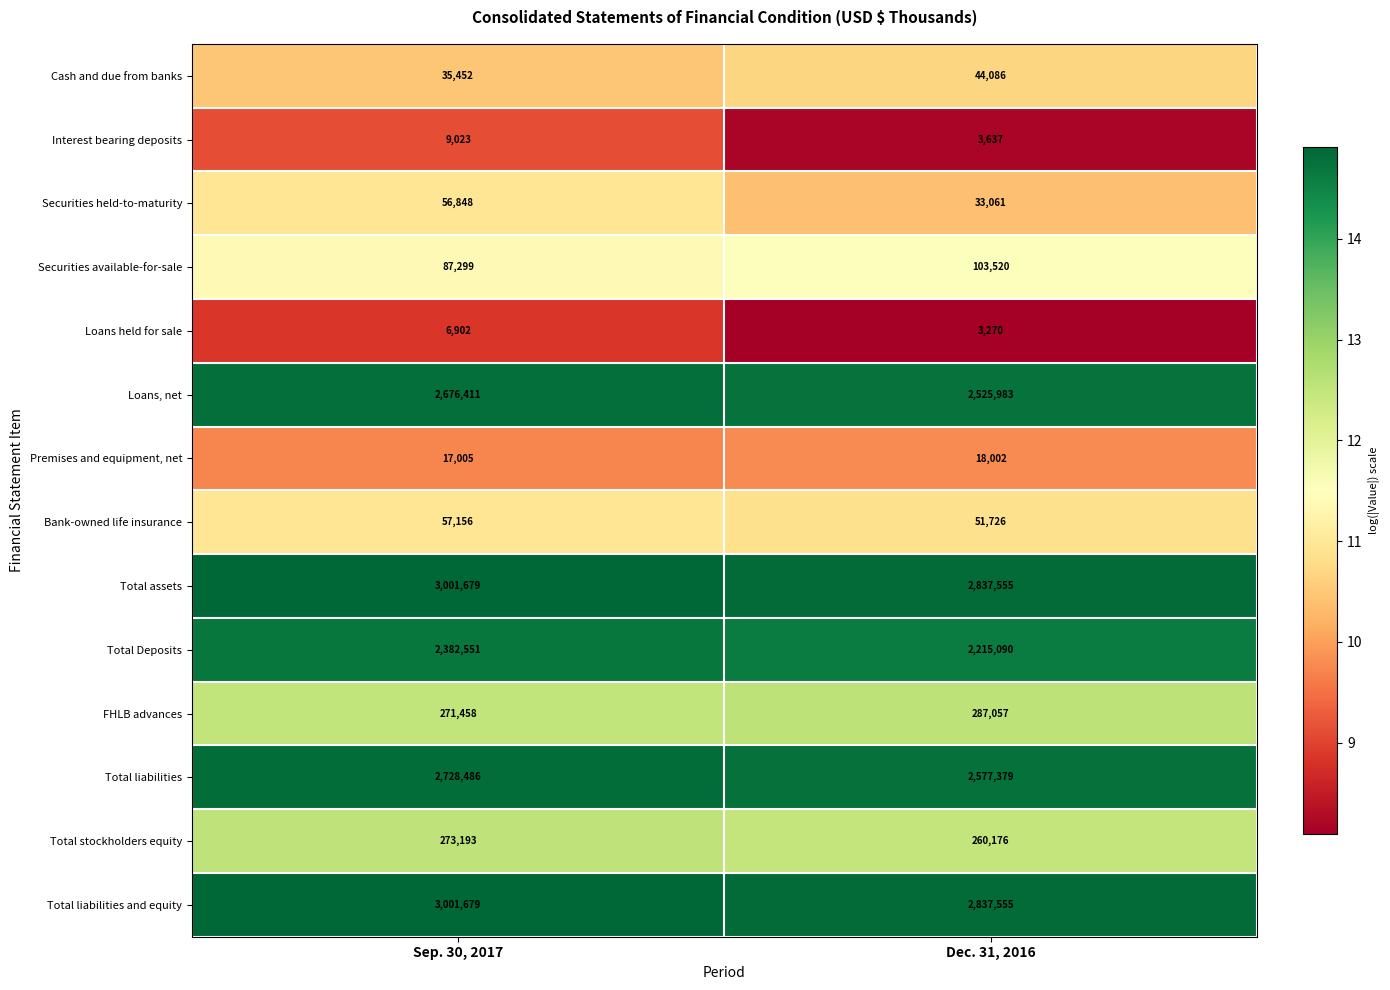

Reading left to right, list all the values displayed in this chart.

Cash and due from banks: 35452	44086
Interest bearing deposits: 9023	3637
Securities held-to-maturity: 56848	33061
Securities available-for-sale: 87299	103520
Loans held for sale: 6902	3270
Loans, net: 2676411	2525983
Premises and equipment, net: 17005	18002
Bank-owned life insurance: 57156	51726
Total assets: 3001679	2837555
Total Deposits: 2382551	2215090
FHLB advances: 271458	287057
Total liabilities: 2728486	2577379
Total stockholders equity: 273193	260176
Total liabilities and equity: 3001679	2837555